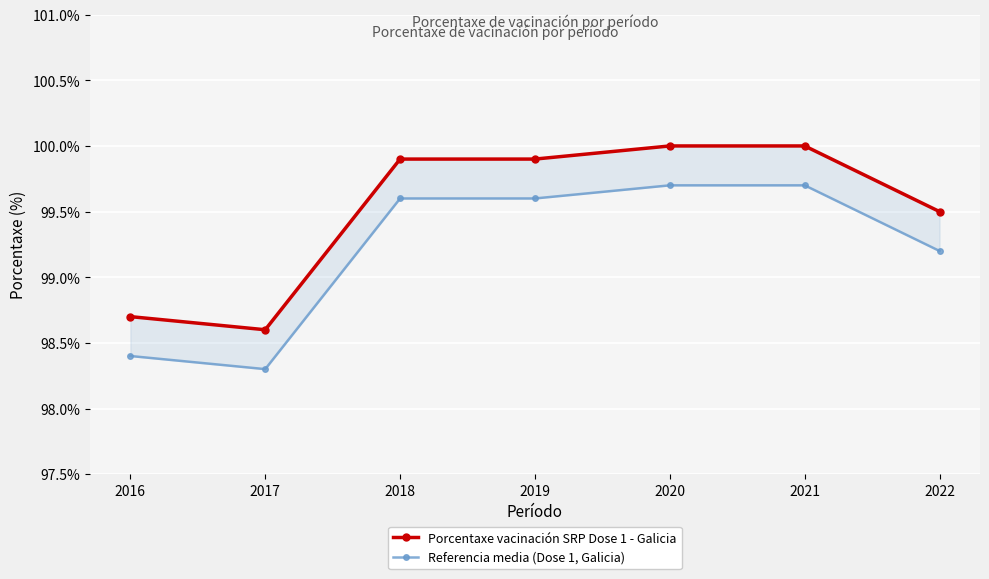

How many lines are shown in the chart?

2